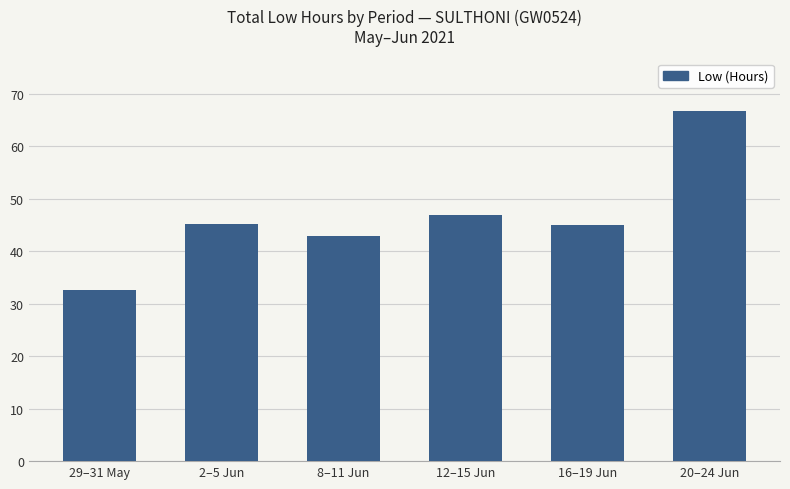

What is the ratio of the value at 12–15 Jun to the value at 8–11 Jun?

1.1